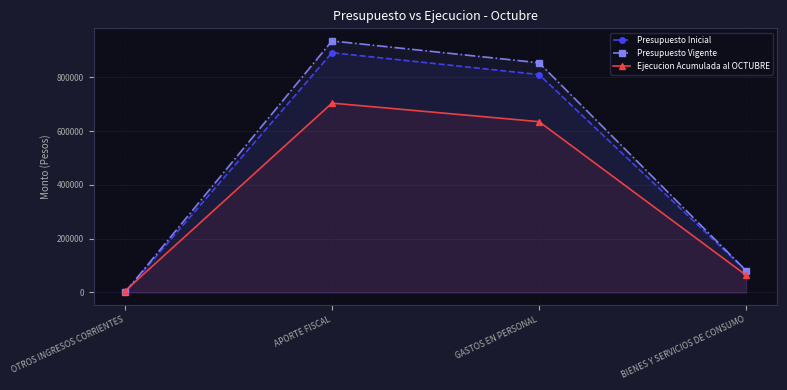

How many lines are shown in the chart?

3